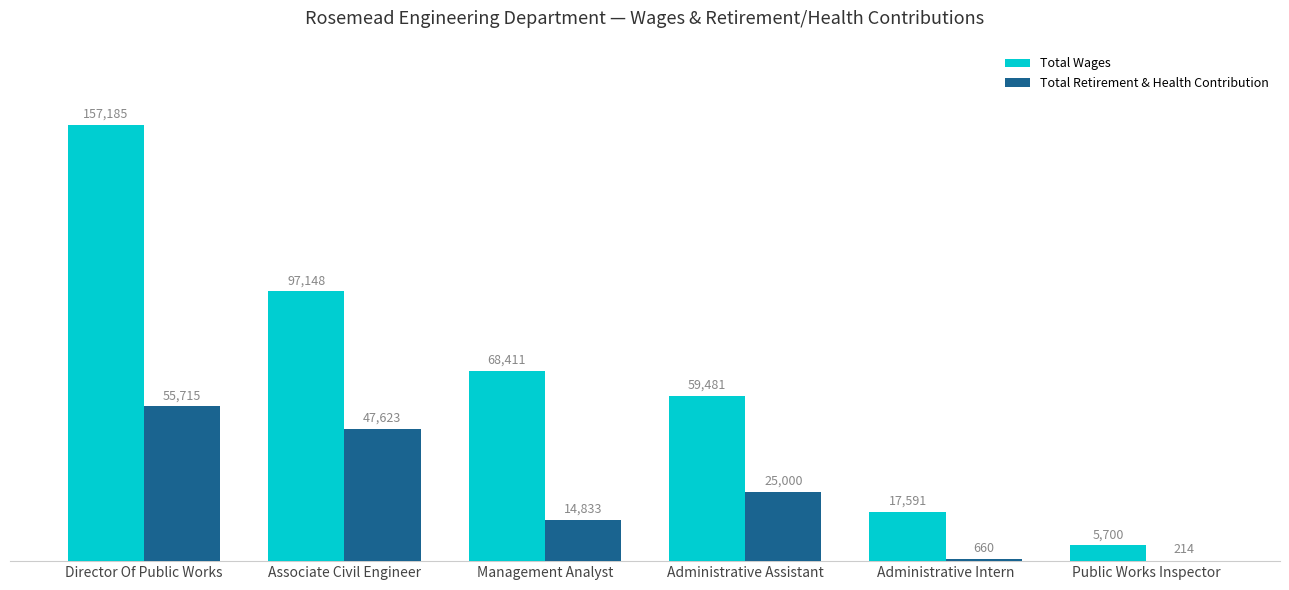

At which category is the sum across all series the highest?

Director Of Public Works